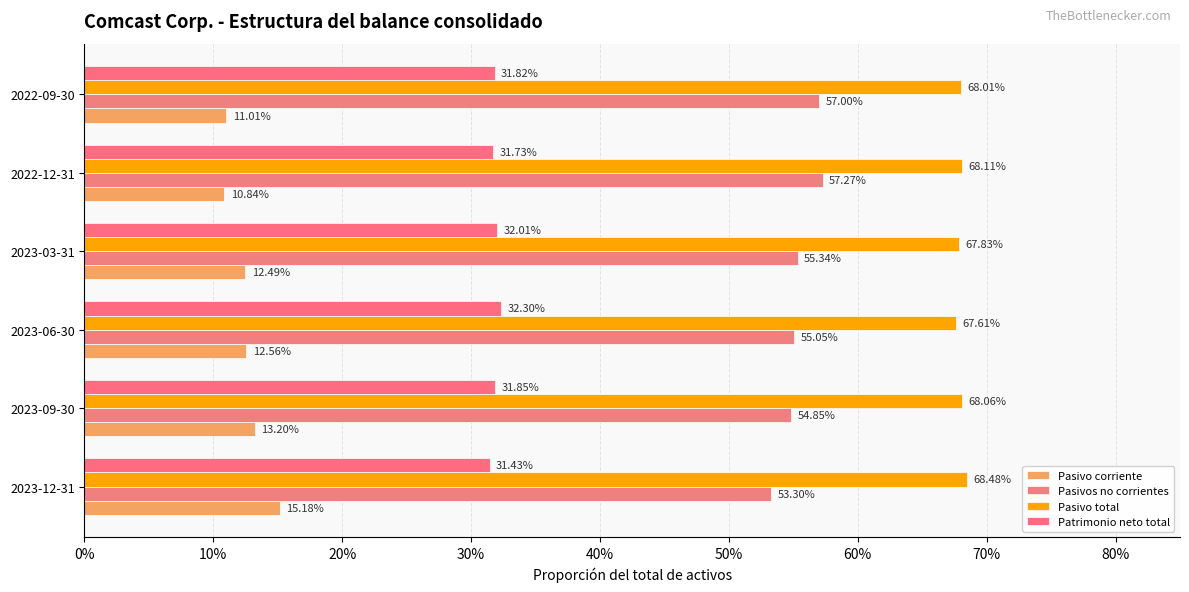

How many Pasivo corriente values are between 0 and 1?

6